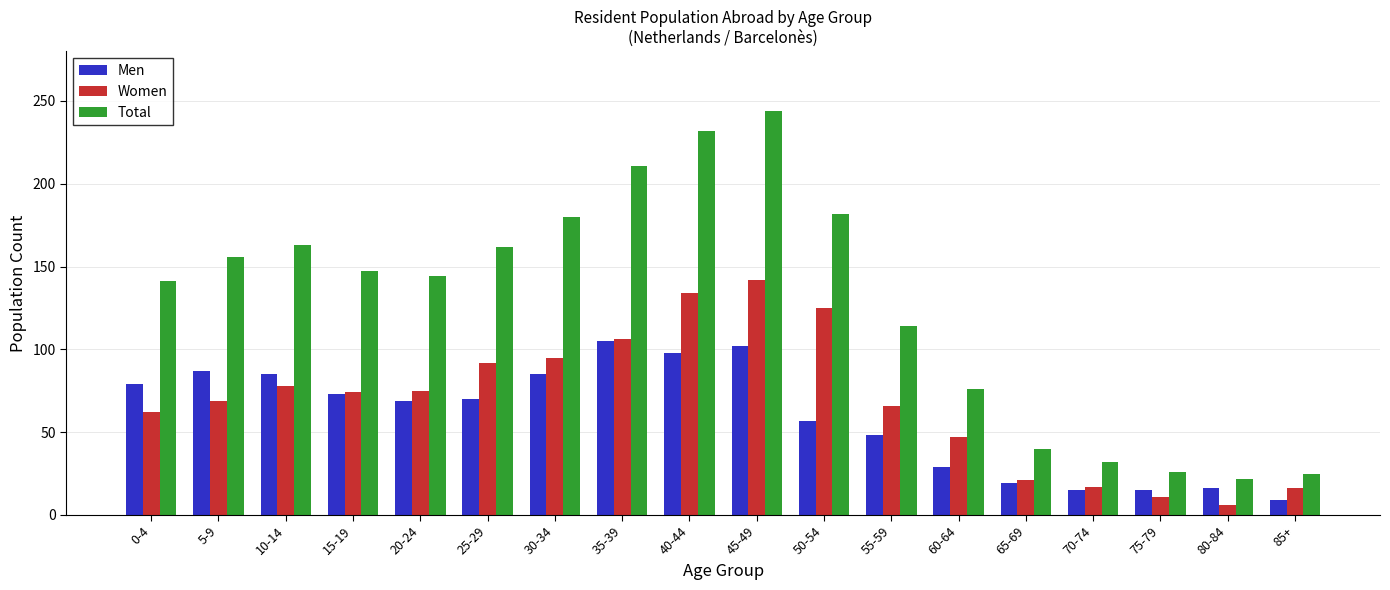

Are the bars horizontal?

No